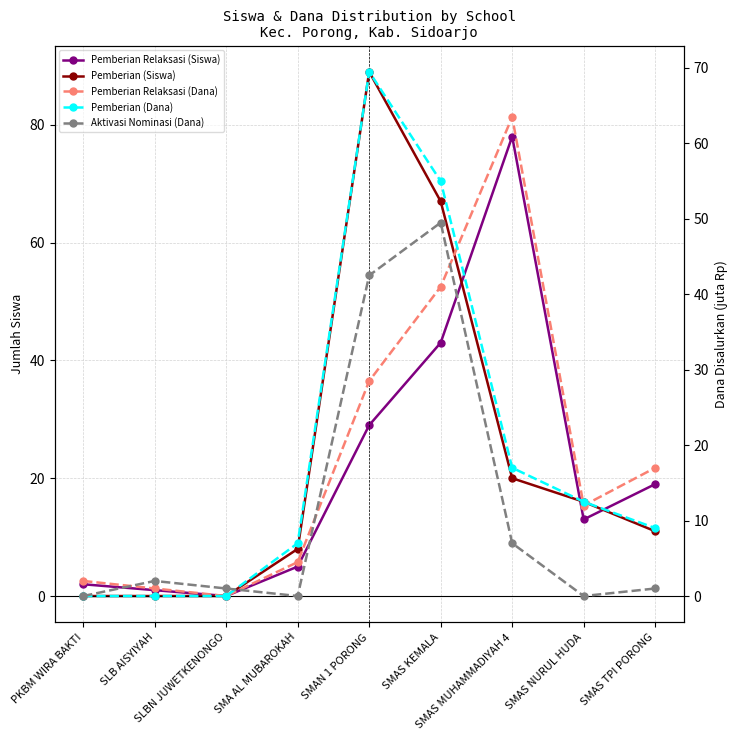

How many series are shown in this chart?

5